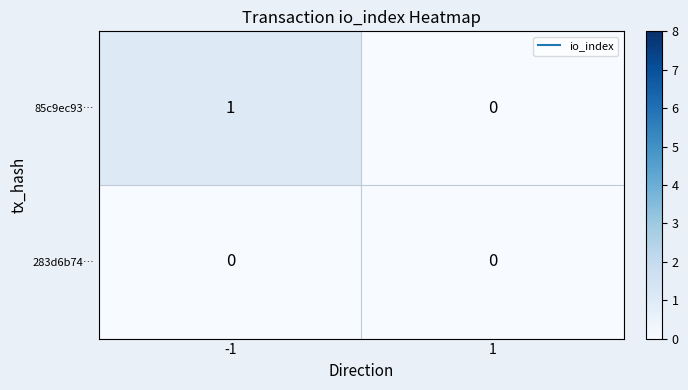

Which label corresponds to the largest value in the chart?

-1